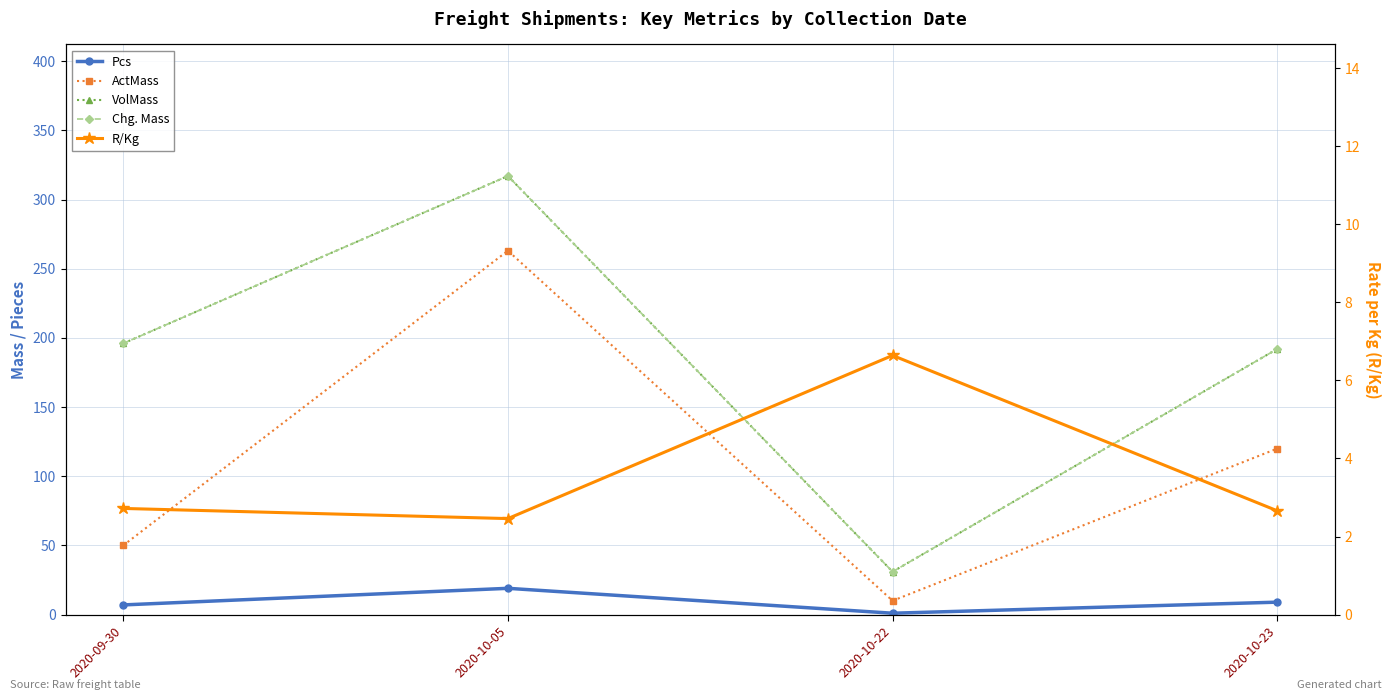

What is the average value of the Pcs series?

9.0